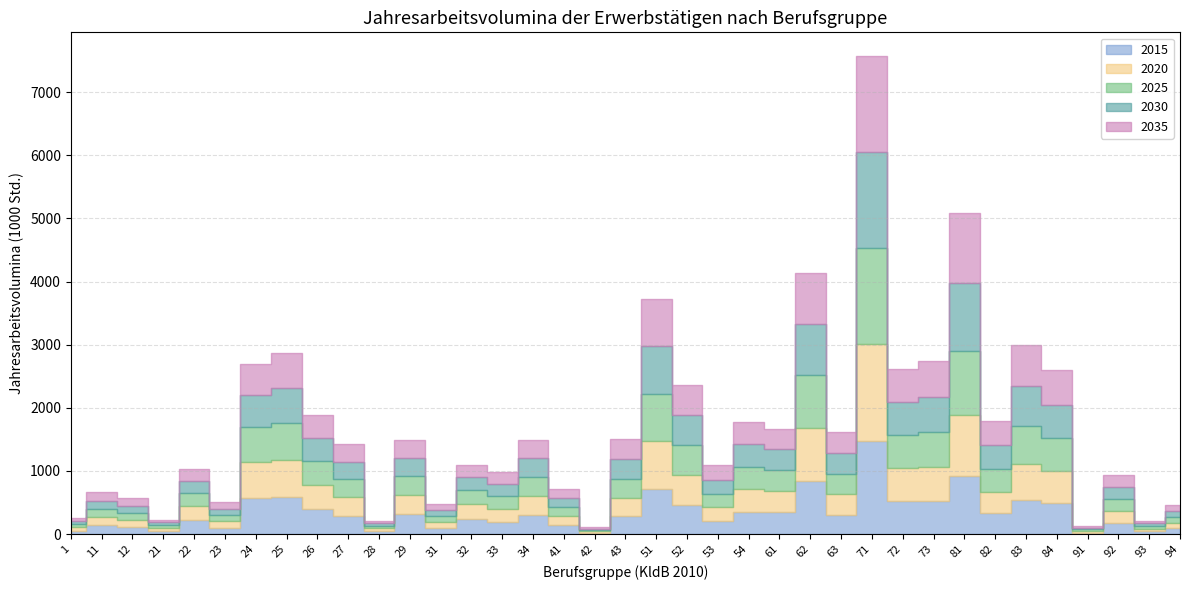

What is the highest value of the 2020 series?

1530.3